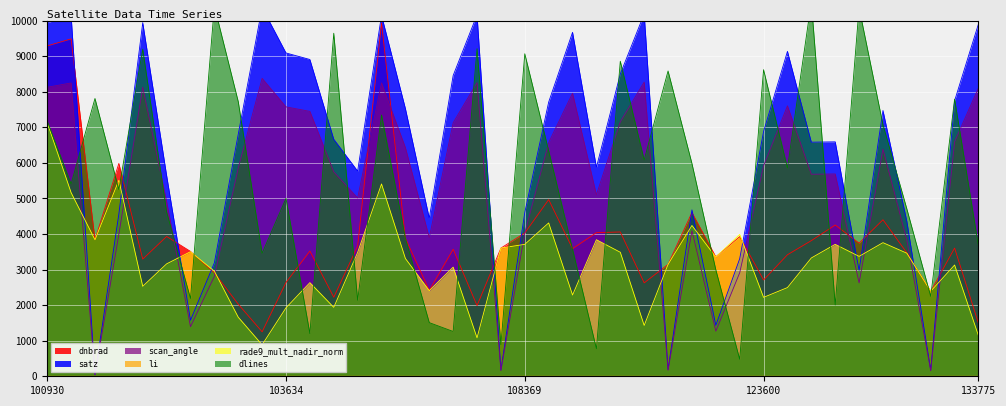

List the series in order of their peak value, highest first.

dlines, satz, dnbrad, scan_angle, rade9_mult_nadir_norm, li